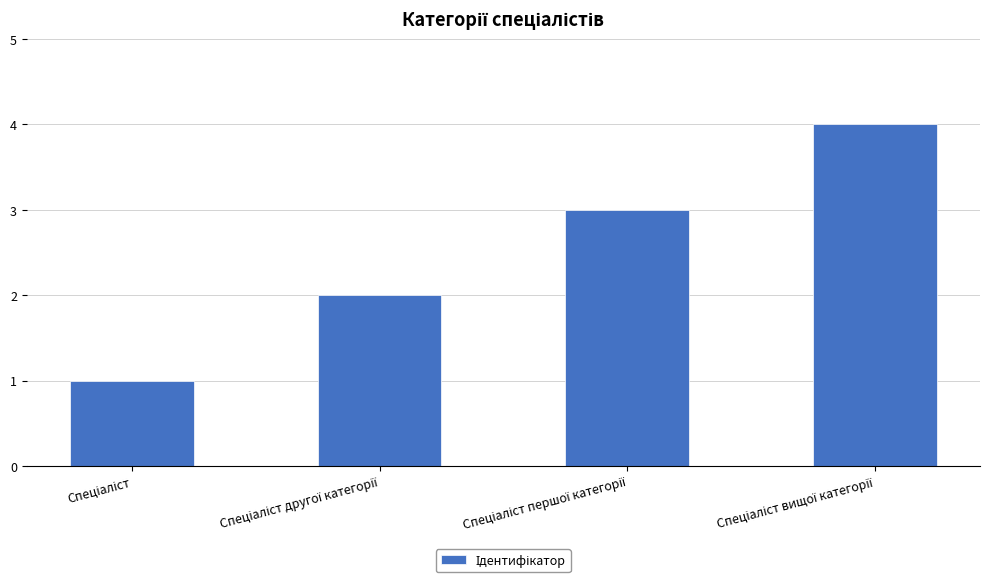

What is the difference between the maximum and minimum values?

3